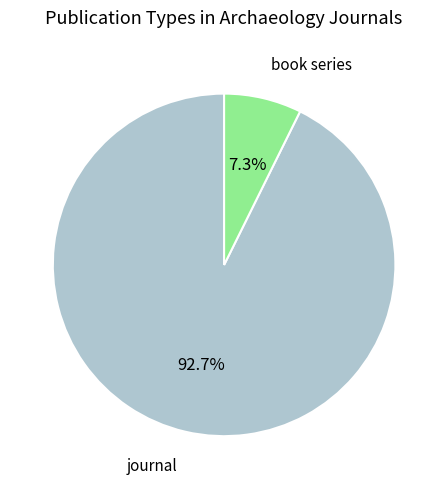

Is there a majority slice in this chart?

Yes